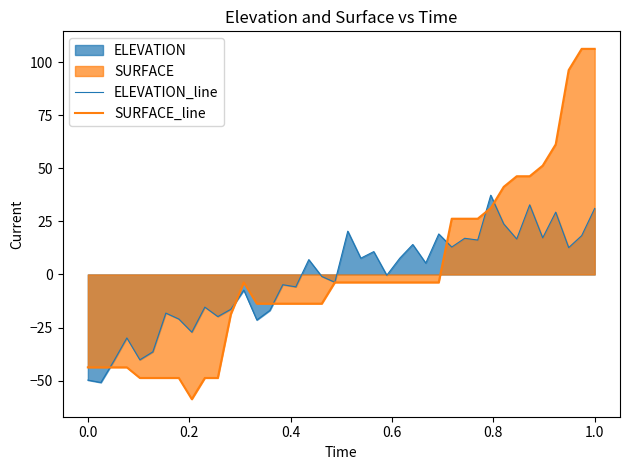

Rank the series by their maximum value, from highest to lowest.

SURFACE_line, ELEVATION_line